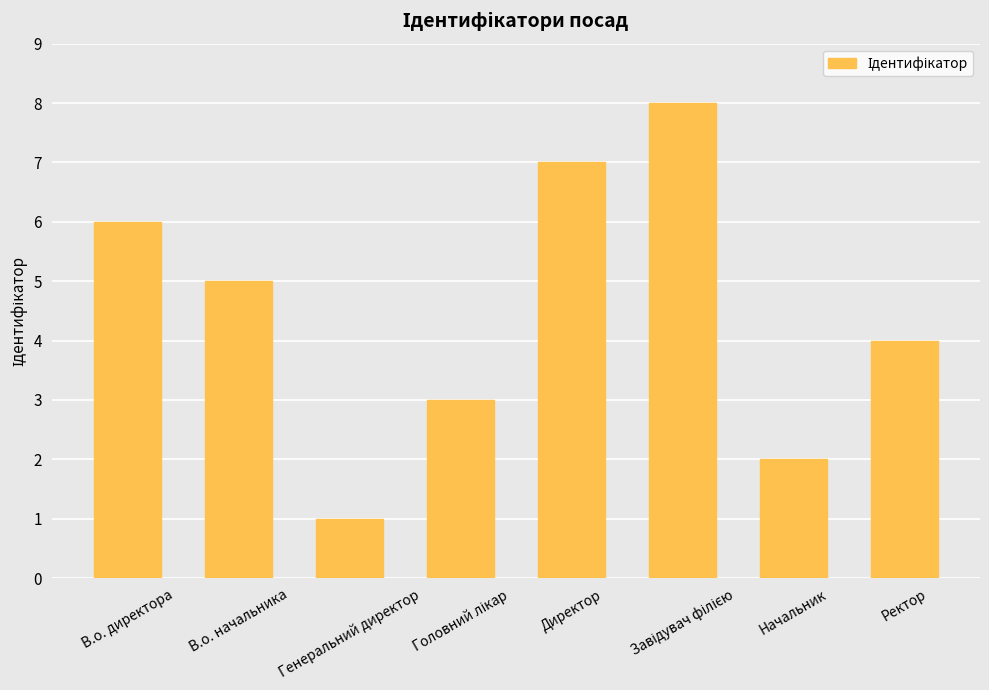

What is the change in value from Генеральний директор to Ректор?

+3